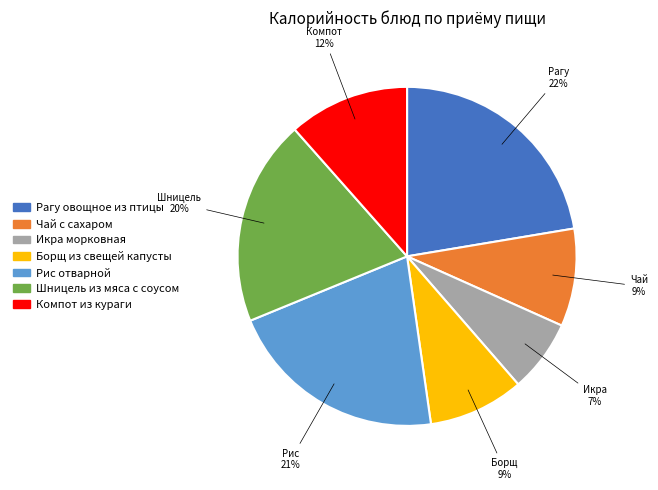

The Икра морковная slice represents 7% of the pie. True or false?

True